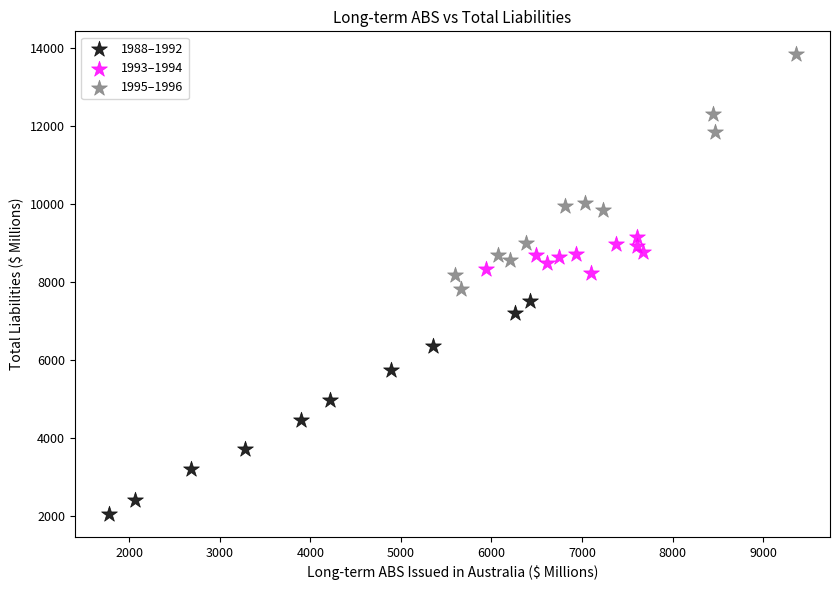

Which series reaches the maximum Y coordinate?

1995–1996